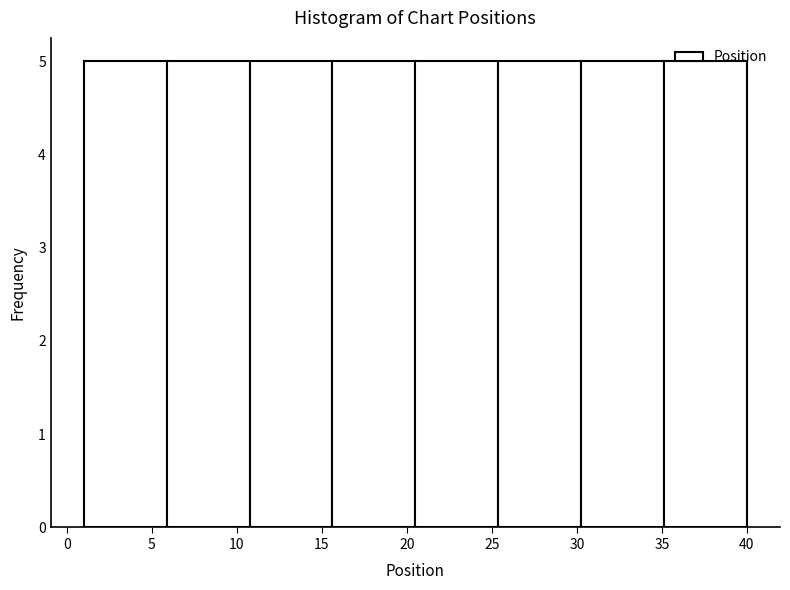

Reading left to right, transcribe this chart: for each bar, give the range it covers on the x-axis and its height. Neither the bar edges nor the heights are printed on the chart, so give them approximately, as read against the axes.

1.0 to 6.0: 5
6.0 to 11.0: 5
11.0 to 15.5: 5
15.5 to 20.5: 5
20.5 to 25.5: 5
25.5 to 30.5: 5
30.5 to 35.0: 5
35.0 to 40.0: 5